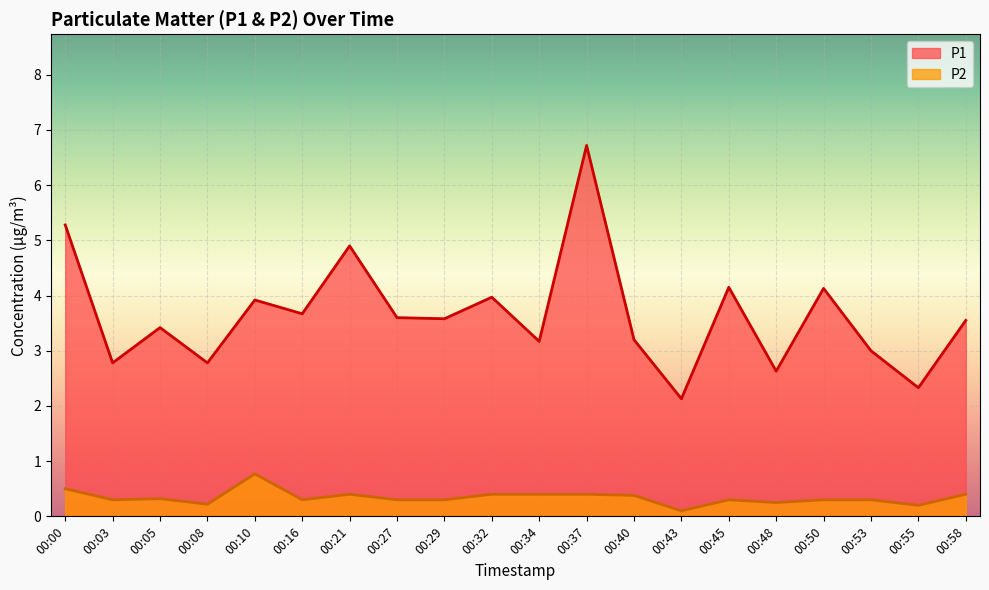

What is the average value of the P1 series?

3.6